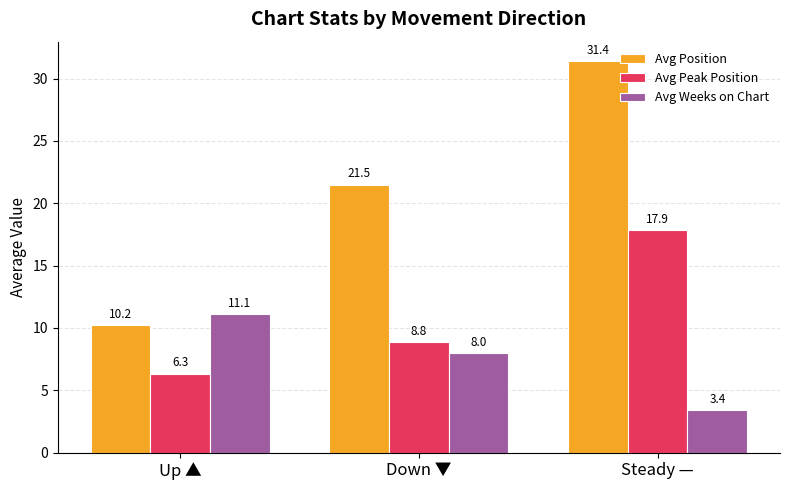

Between Up ▲ and Steady —, which series saw the biggest shift?

Avg Position